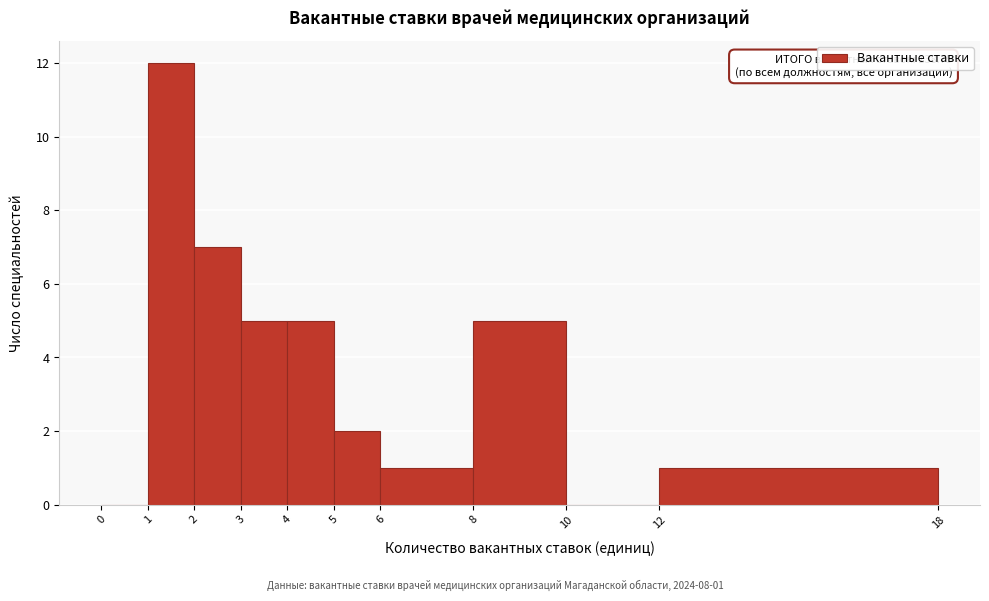

Which range on the x-axis has the tallest bar?

1 to 2